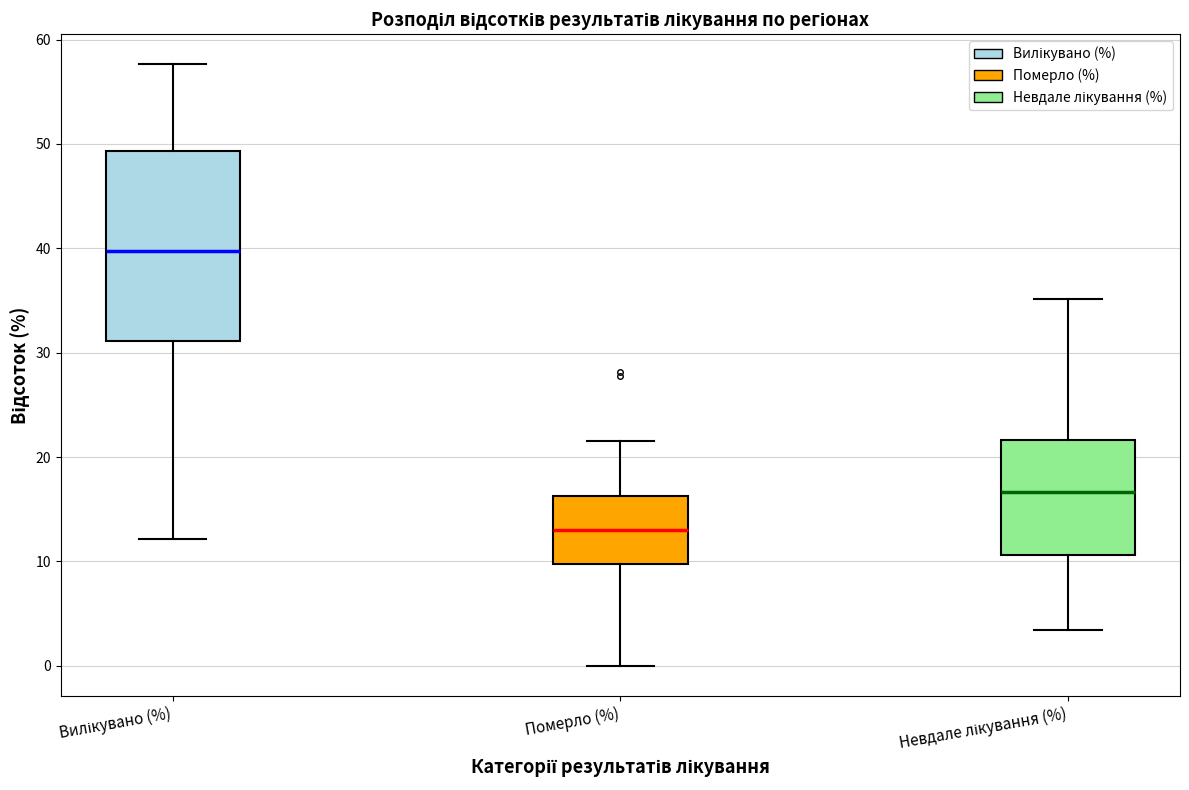

Reading left to right, read every box against the y-axis: the position of its median line, the range the box covers, and the ends of its whiskers. The values are not printed on the chart, so give them approximately, as read against the axis.

Вилікувано (%): median 40, box 31 to 49, whiskers 12 to 58
Померло (%): median 13, box 10 to 16, whiskers 0 to 22
Невдале лікування (%): median 17, box 11 to 22, whiskers 3 to 35